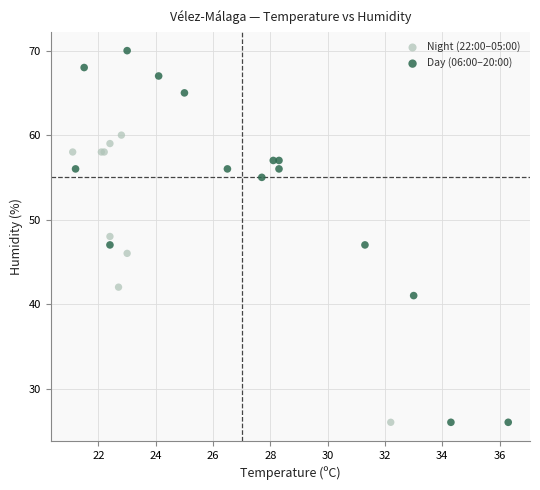

Which series contains the highest Y value?

Day (06:00–20:00)